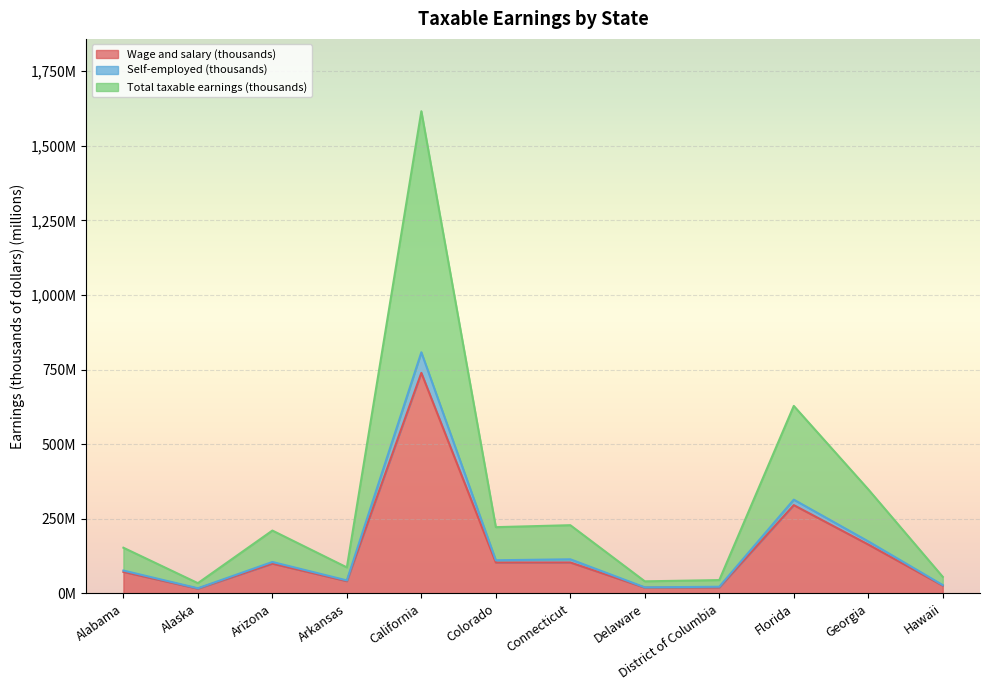

How many interior local valleys does the Wage and salary (thousands) series have?

4